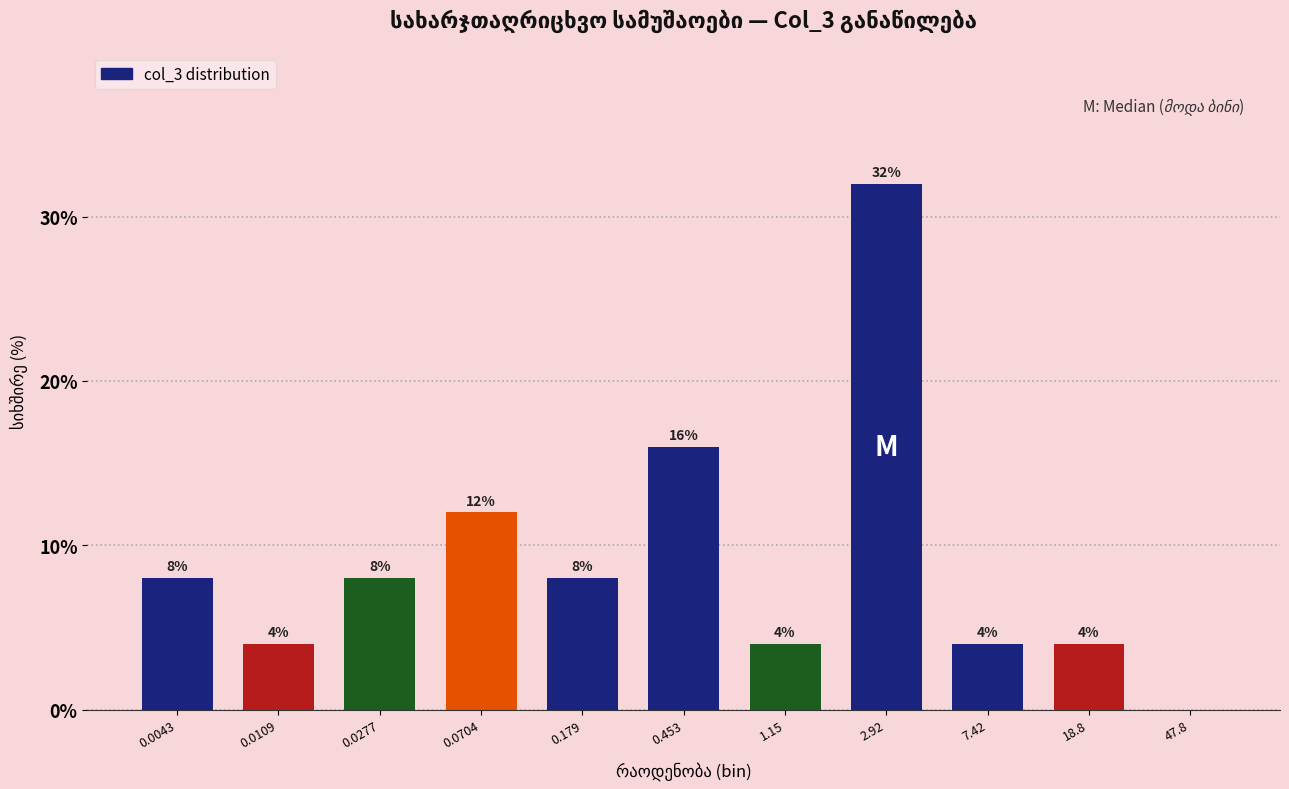

Reading left to right, extract all data points from this chart.

0.0043=8	0.0109=4	0.0277=8	0.0704=12	0.179=8	0.453=16	1.15=4	2.92=32	7.42=4	18.8=4	47.8=0